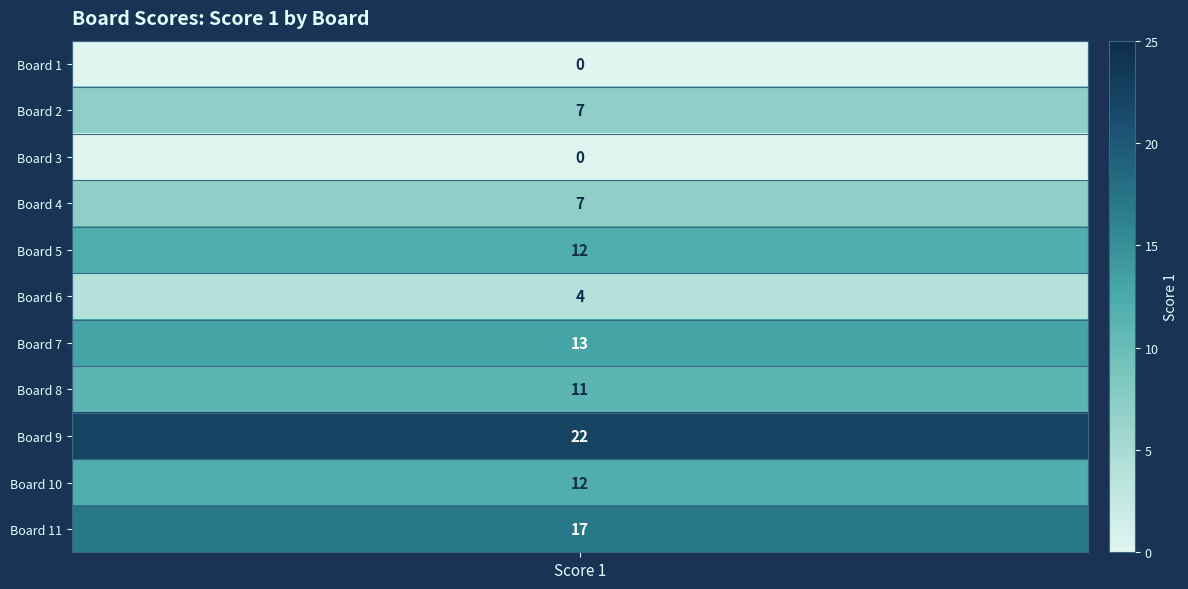

Rank the categories by value from lowest to highest.

1, 3, 6, 2, 4, 8, 5, 10, 7, 11, 9